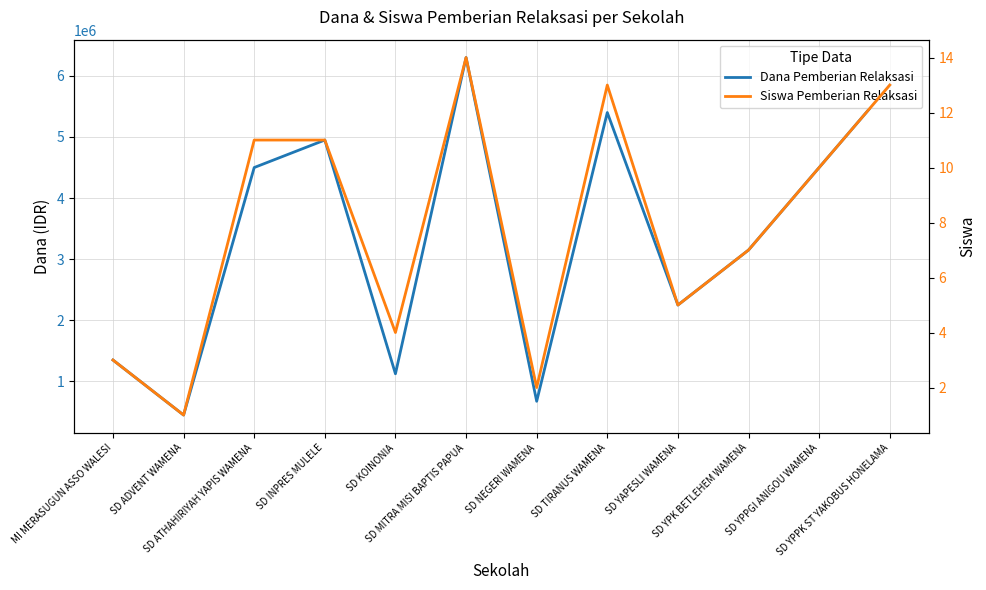

True or false: Siswa Pemberian Relaksasi and Dana Pemberian Relaksasi cross at least once.

False